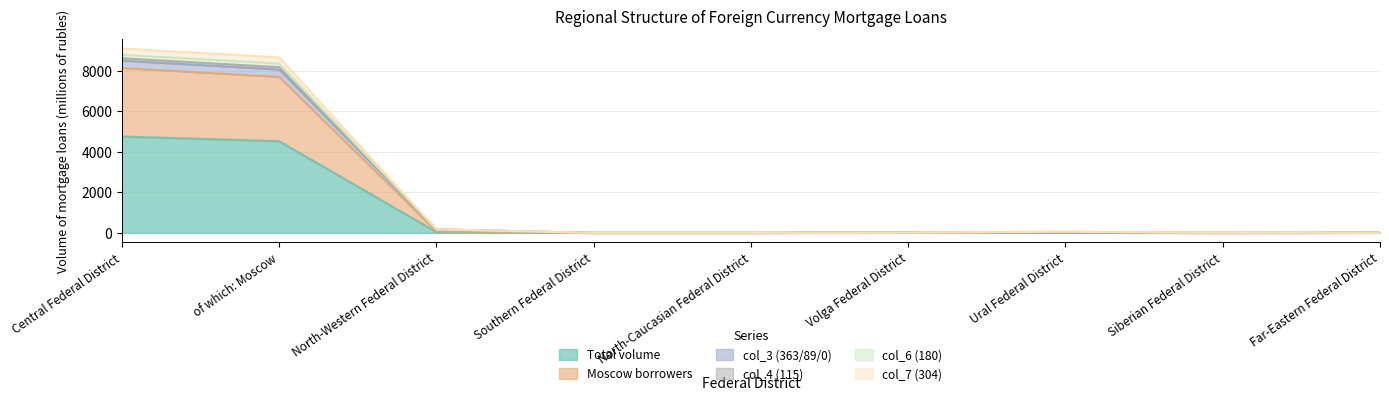

Which category has the highest value in the Total volume series?

Central Federal District